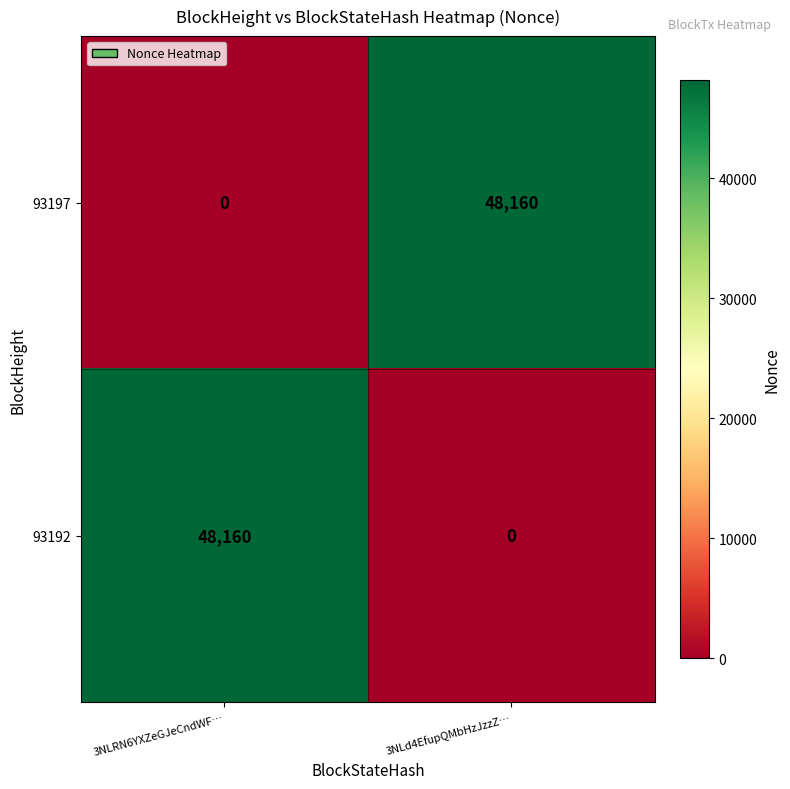

Which category has the lowest value in the 93197 series?

3NLRN6YXZeGJeCndWF…